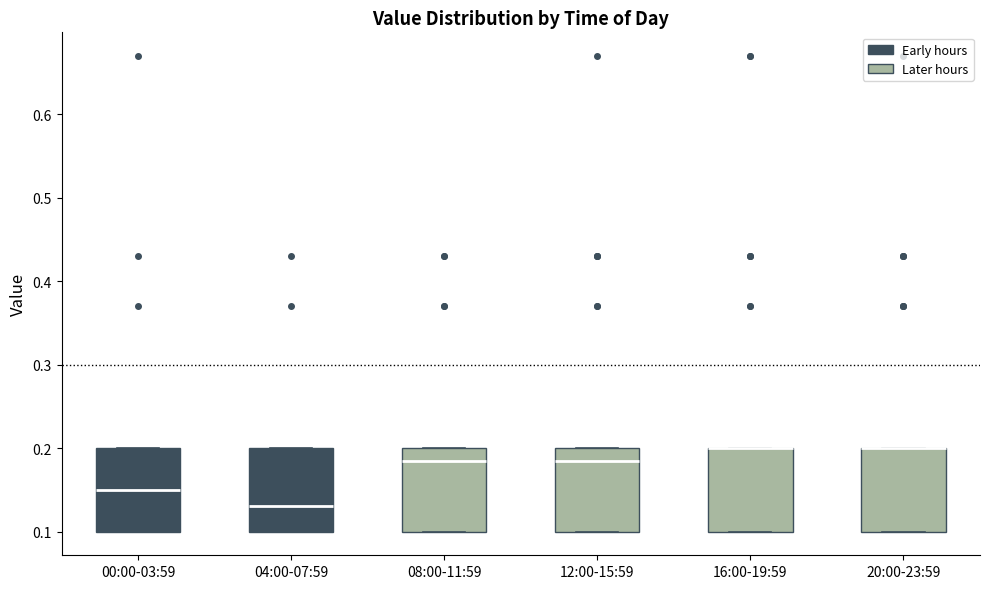

Where is the upper edge of the box for 20:00-23:59 on the y-axis? The values are not printed on the chart, so give them approximately, as read against the axis.

0.20